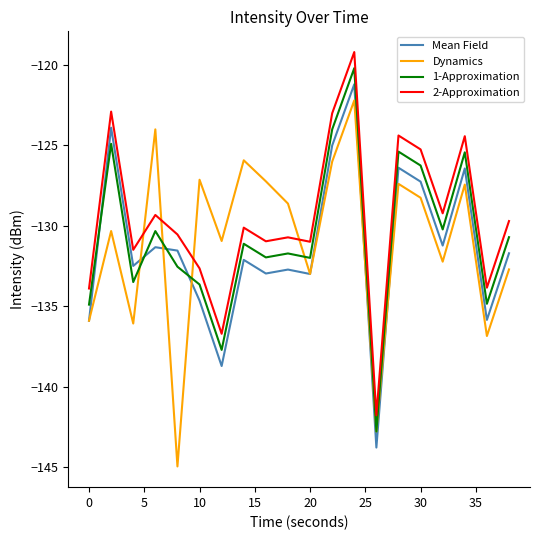

Rank the series by their average value, from lowest to highest.

Mean Field, Dynamics, 1-Approximation, 2-Approximation